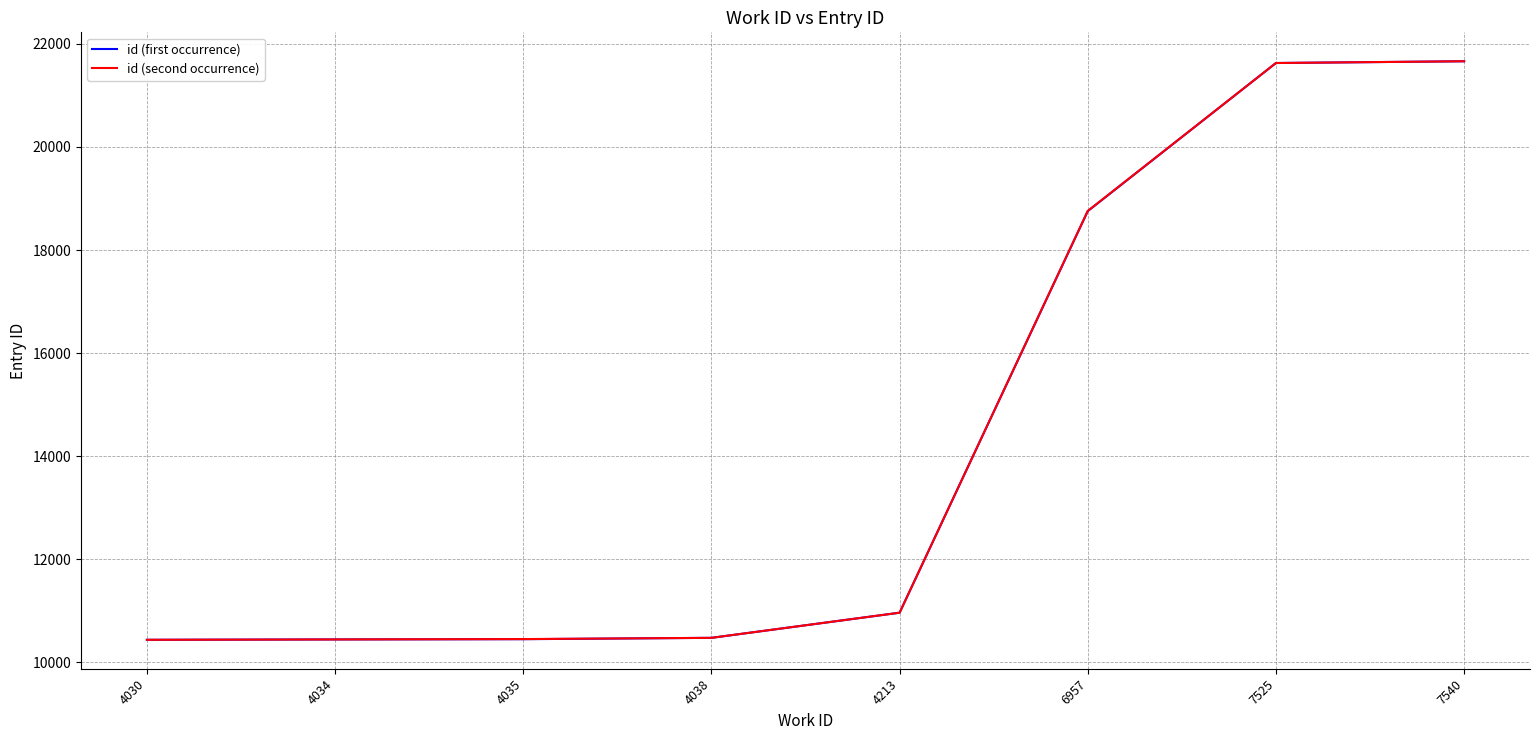

Which series changed the most between 6957 and 7525?

id (first occurrence)